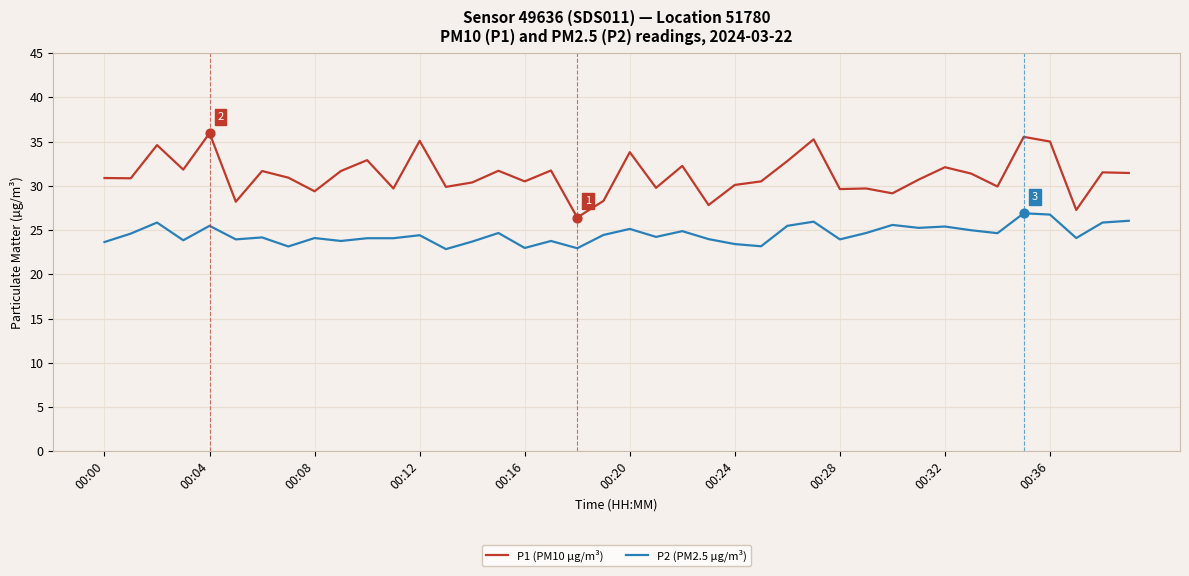

Which series has the largest total across all categories?

P1 (PM10 µg/m³)